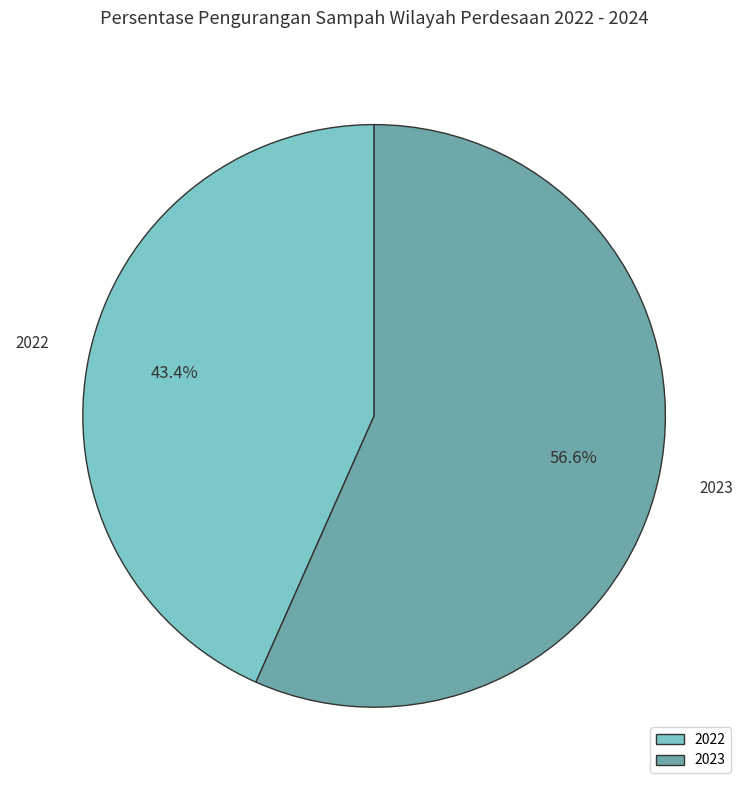

The 2022 slice represents 33% of the pie. True or false?

False